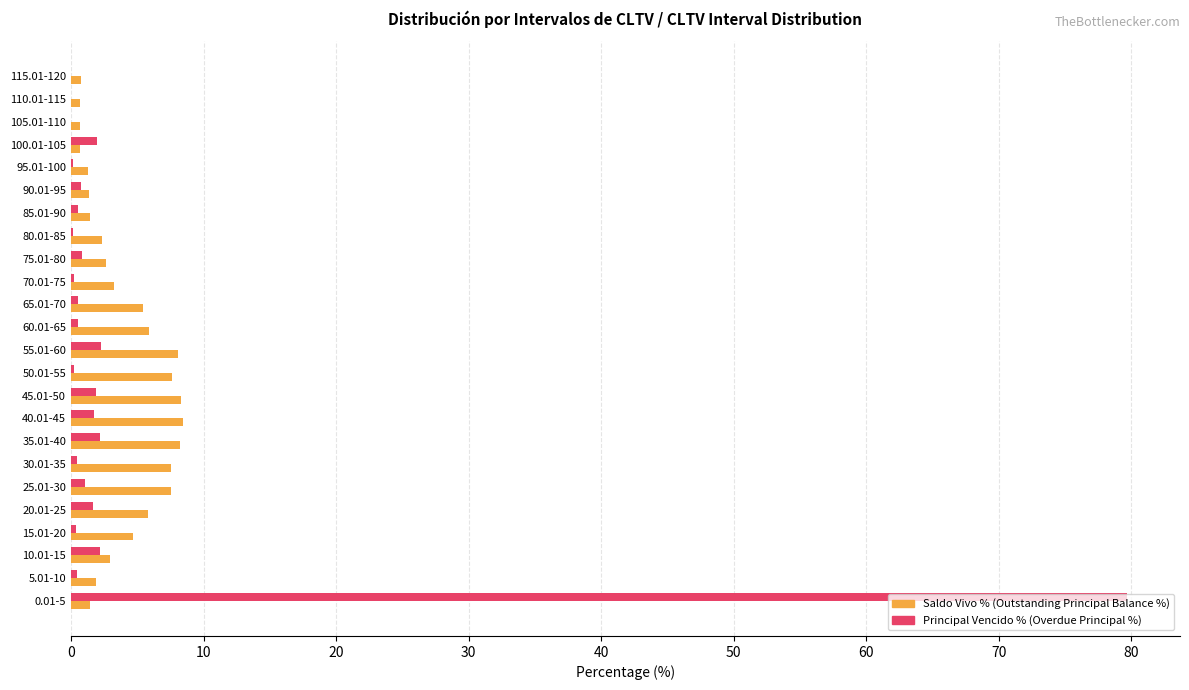

Between 40.01-45 and 115.01-120, which series saw the biggest shift?

Saldo Vivo % (Outstanding Principal Balance %)